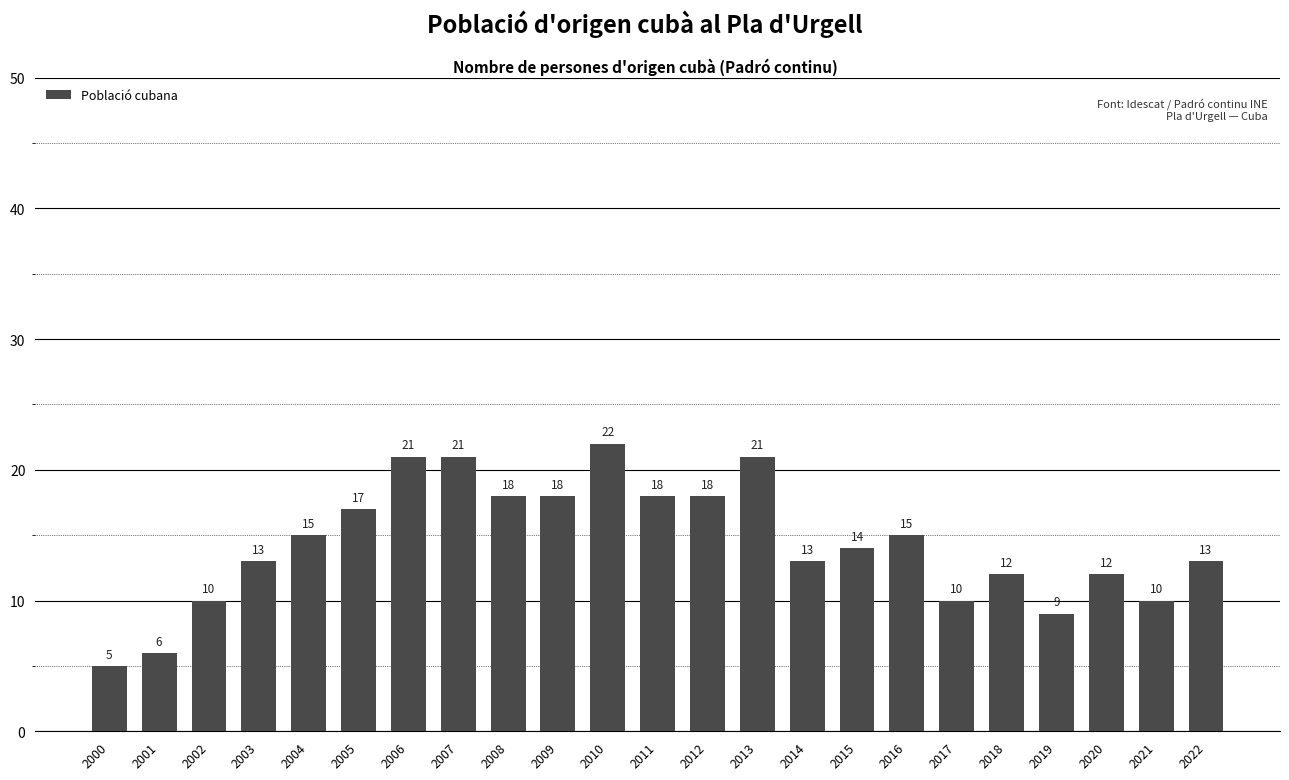

Which label corresponds to the largest value in the chart?

2010